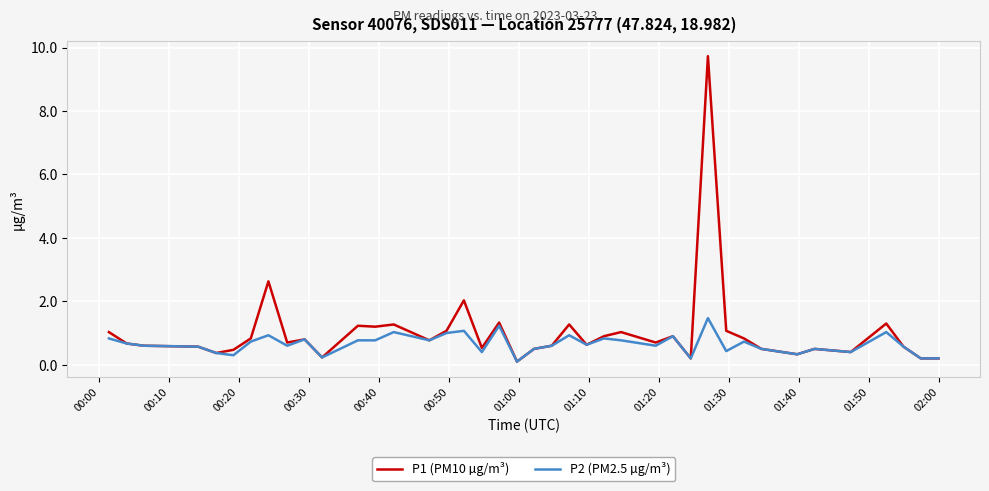

Which series has the largest range (max minus min)?

P1 (PM10 µg/m³)